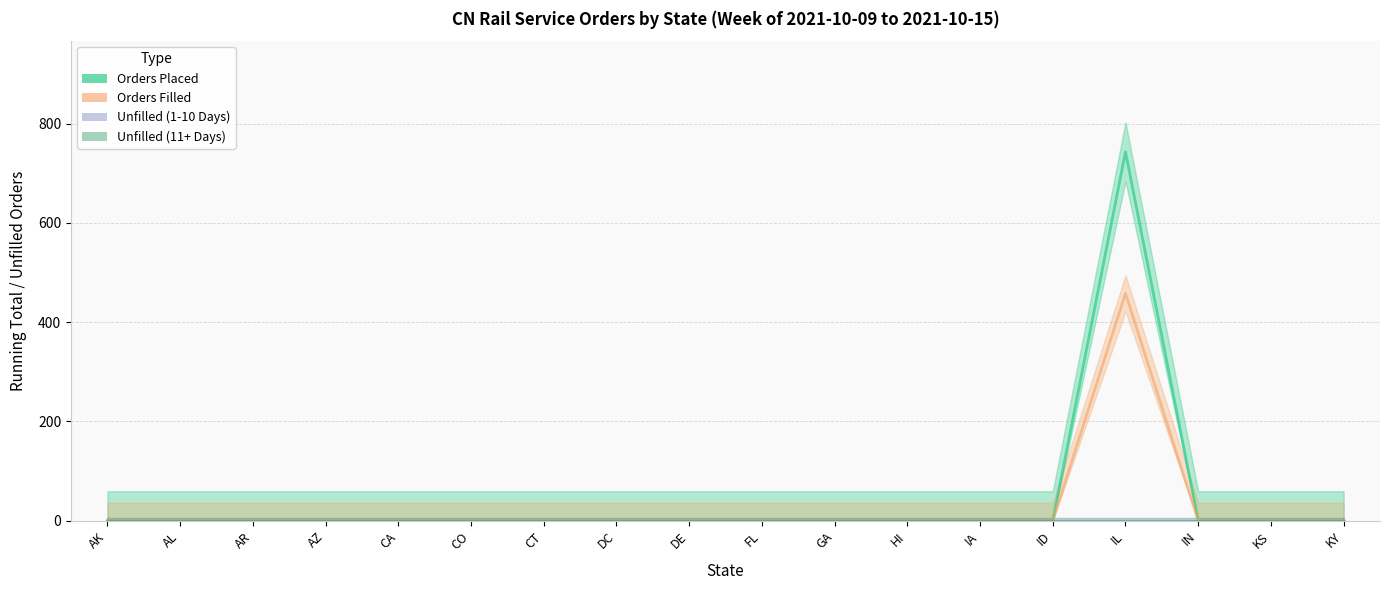

At which category does Orders Filled reach its first local peak?

IL